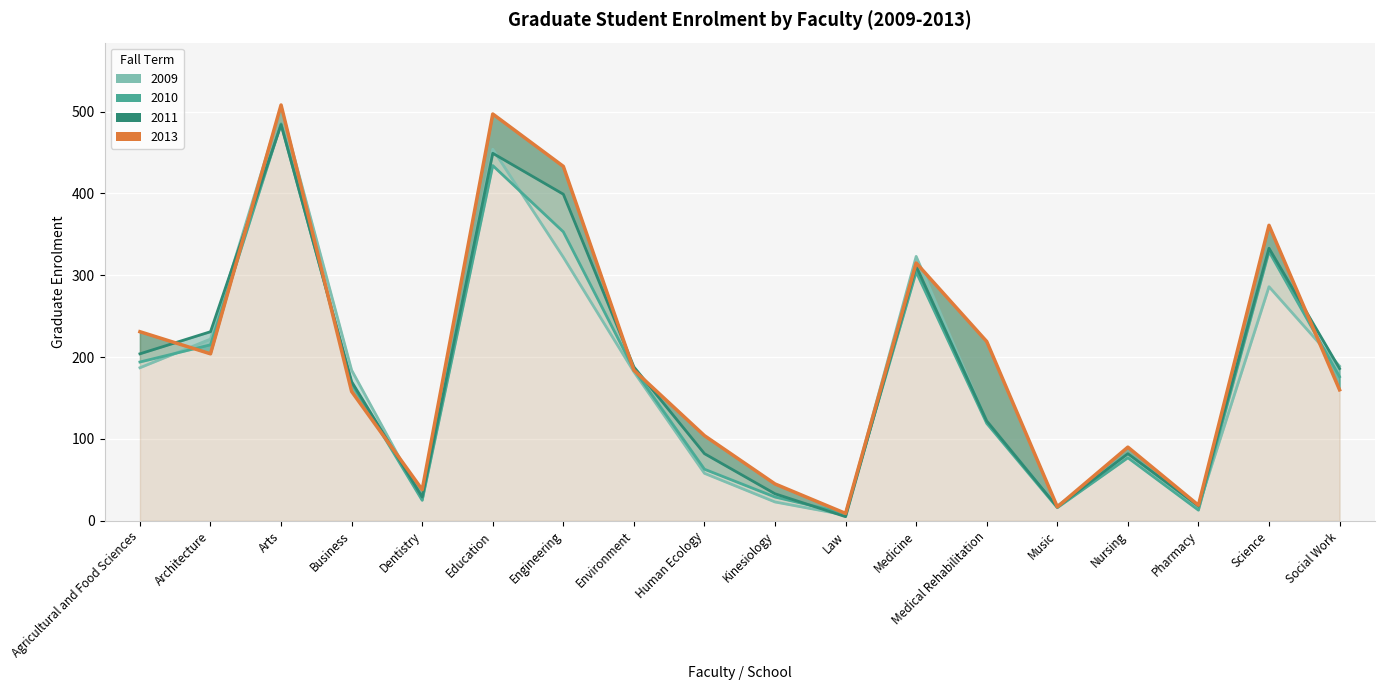

What are all the series names shown in the legend?

2009, 2010, 2011, 2013